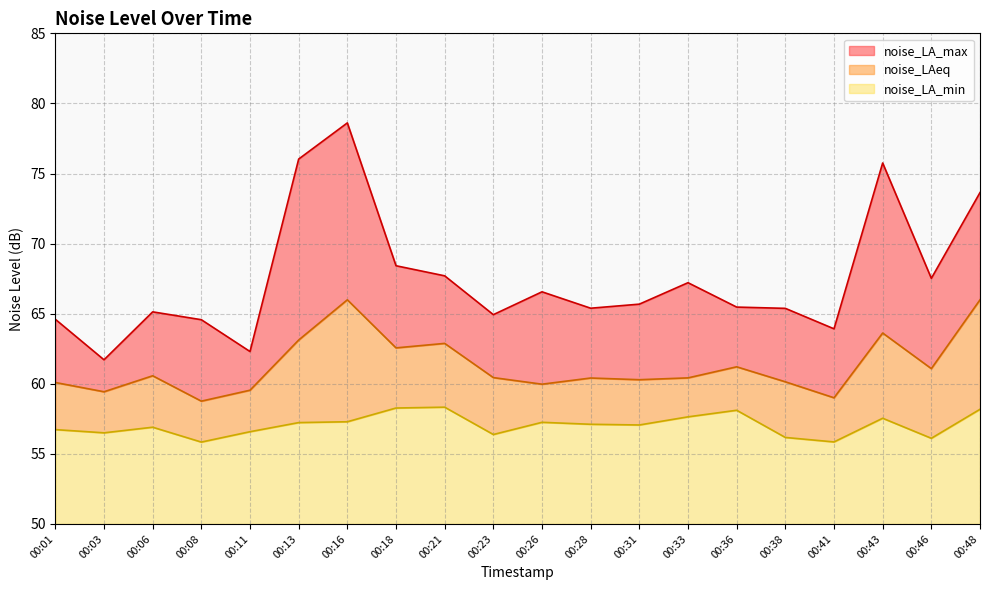

Does the chart have visible grid lines?

Yes